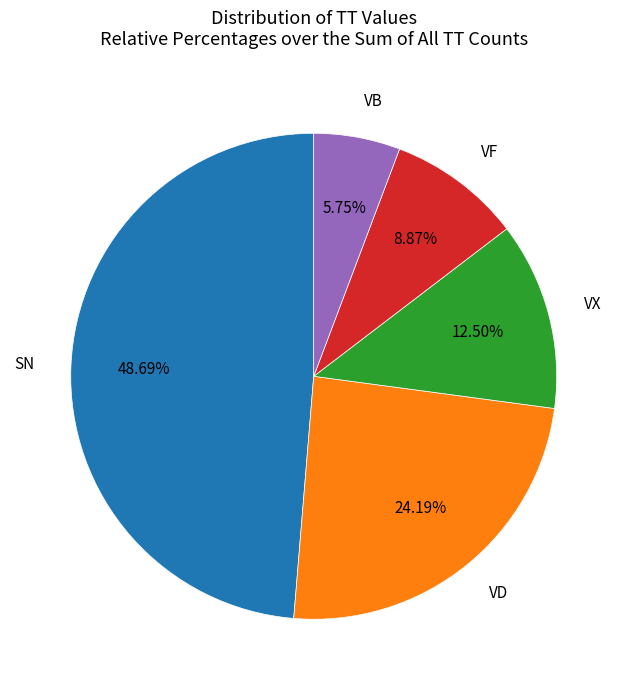

Is there a majority slice in this chart?

No